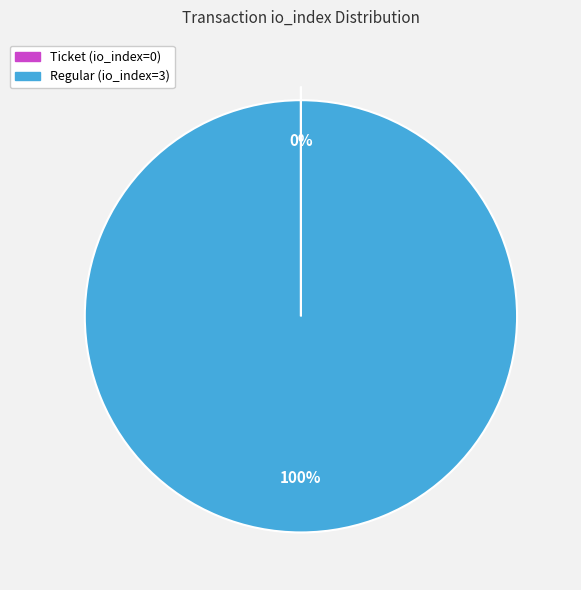

The Regular (io_index=3) slice represents 93% of the pie. True or false?

False